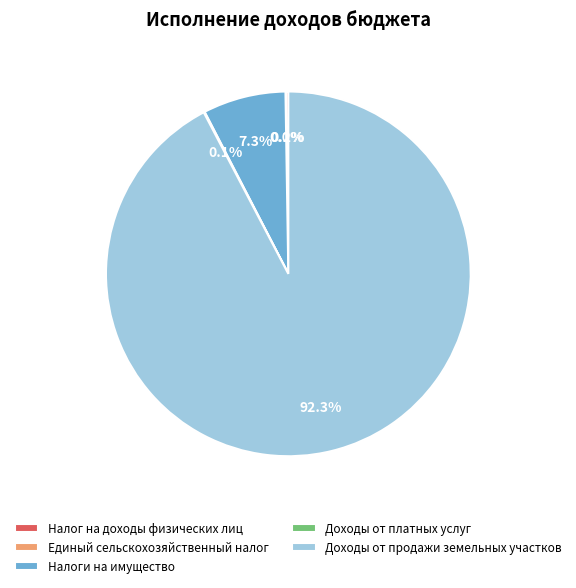

Is Доходы от продажи земельных участков the majority of the pie?

Yes